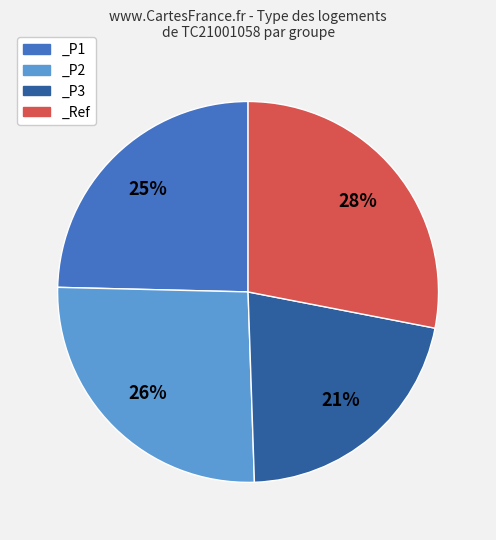

Is the sum of _P1 and _P3 greater than half?

No